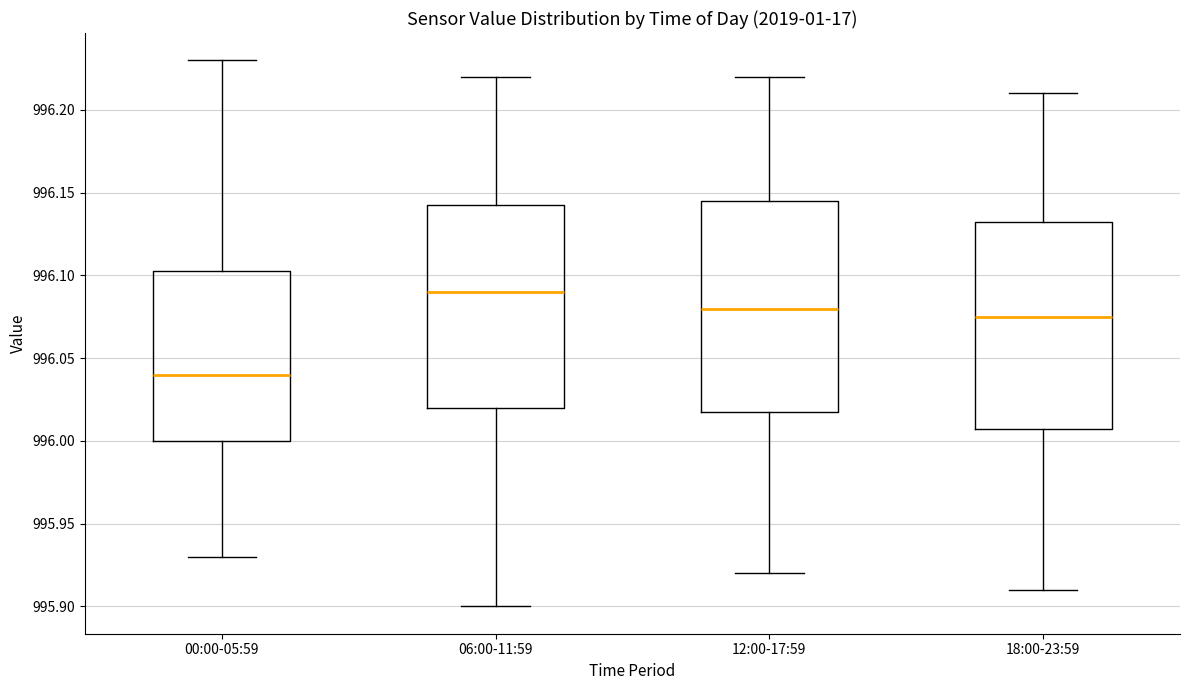

Reading left to right, read every box against the y-axis: the position of its median line, the range the box covers, and the ends of its whiskers. The values are not printed on the chart, so give them approximately, as read against the axis.

00:00-05:59: median 996.040, box 996.000 to 996.105, whiskers 995.930 to 996.230
06:00-11:59: median 996.090, box 996.020 to 996.145, whiskers 995.900 to 996.220
12:00-17:59: median 996.080, box 996.020 to 996.145, whiskers 995.920 to 996.220
18:00-23:59: median 996.075, box 996.010 to 996.135, whiskers 995.910 to 996.210